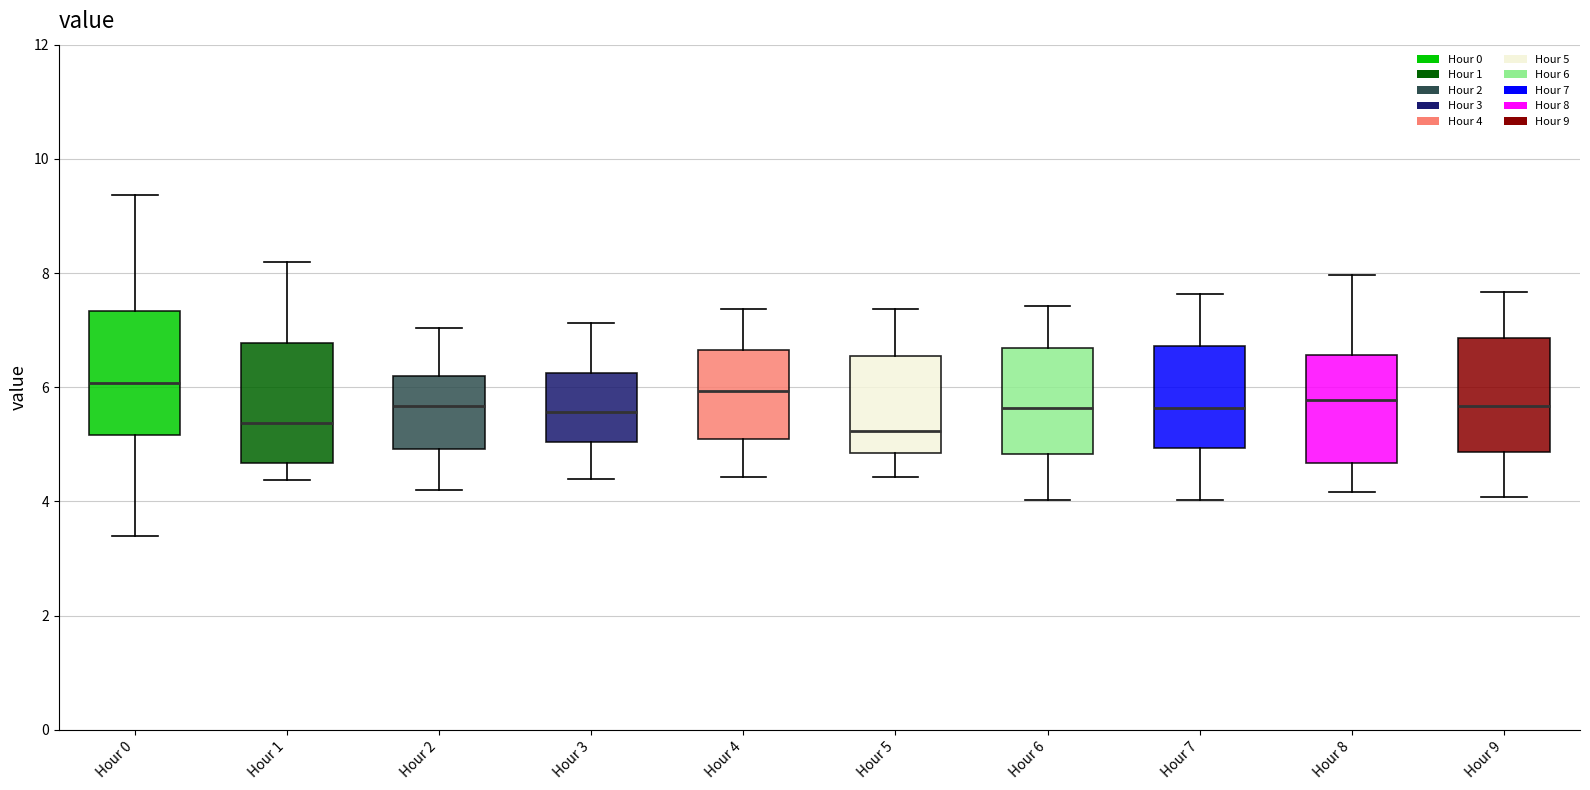

Where is the upper edge of the box for Hour 5 on the y-axis? The values are not printed on the chart, so give them approximately, as read against the axis.

6.6